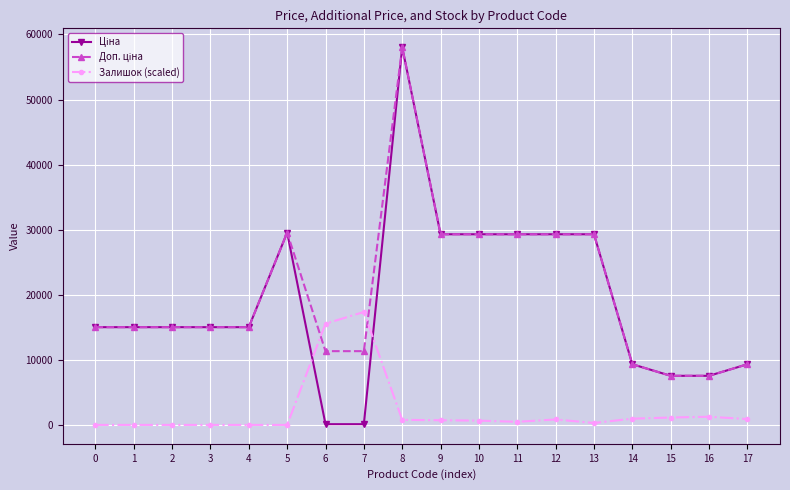

How many data points in Залишок (scaled) are above 717?

9